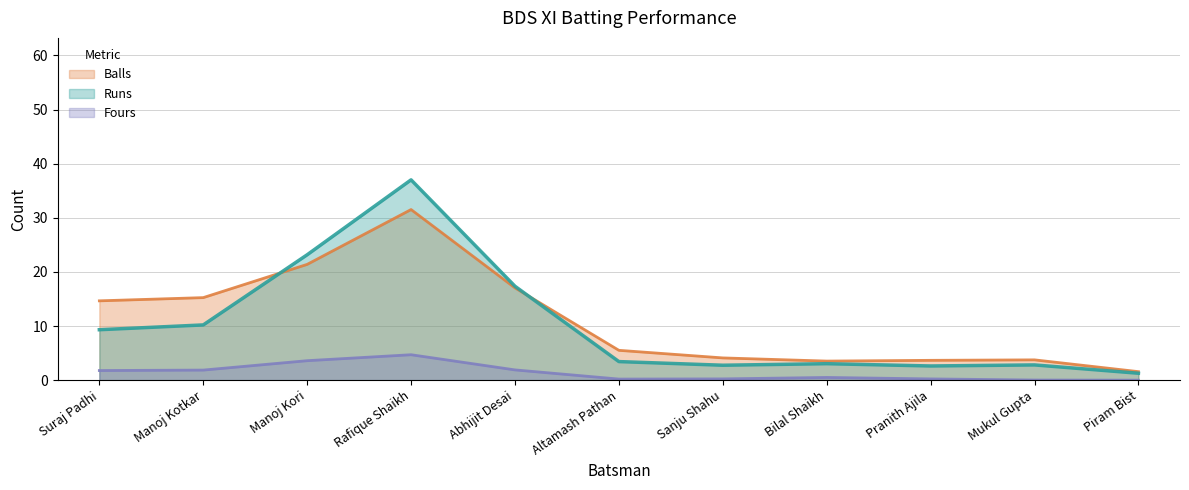

Which series changed the most between Altamash Pathan and Sanju Shahu?

Balls